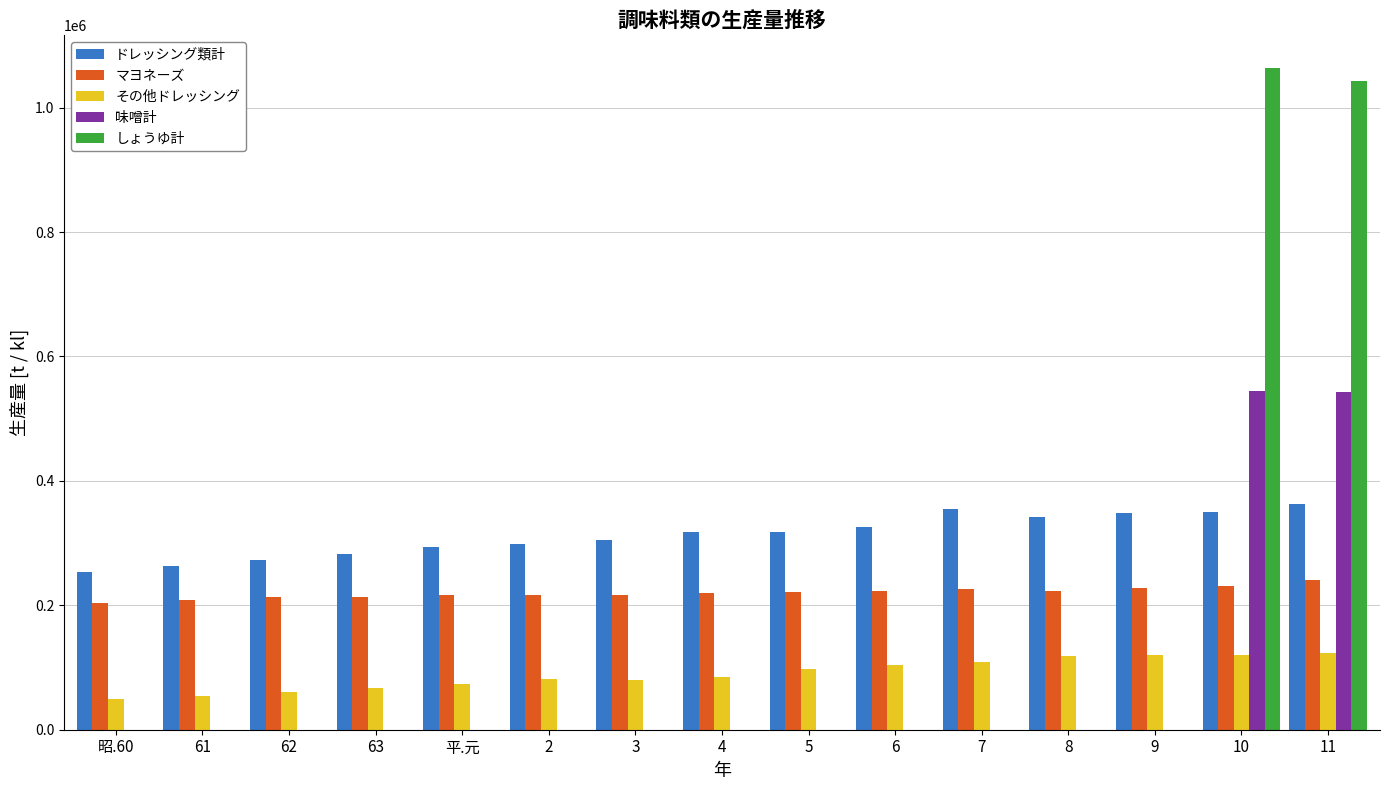

Is the value of マヨネーズ at 8 greater than the value of しょうゆ計 at 昭.60?

Yes